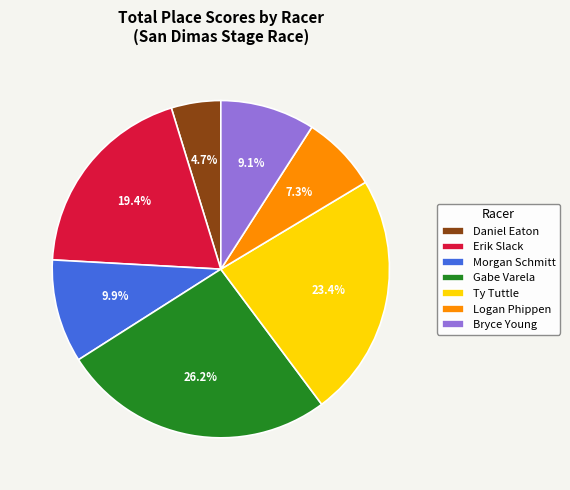

How many segments does this pie chart have?

7